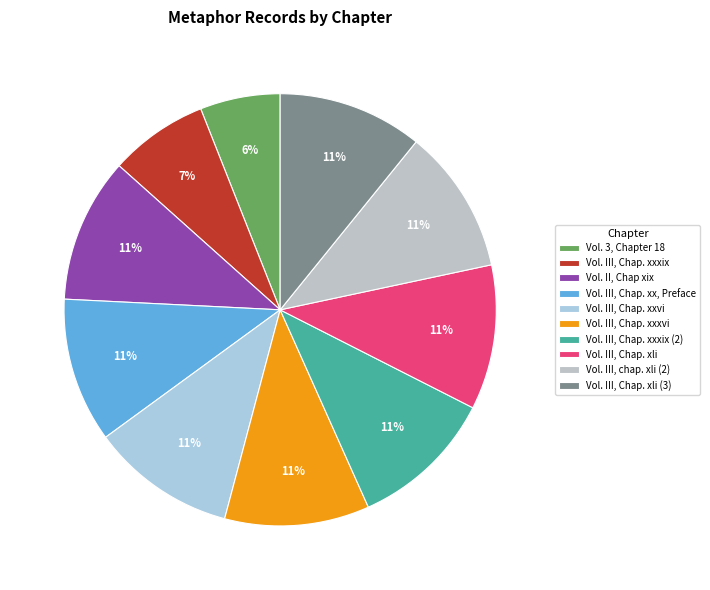

To the nearest percent, what is the difference between the largest and smallest slice percentages?

5%